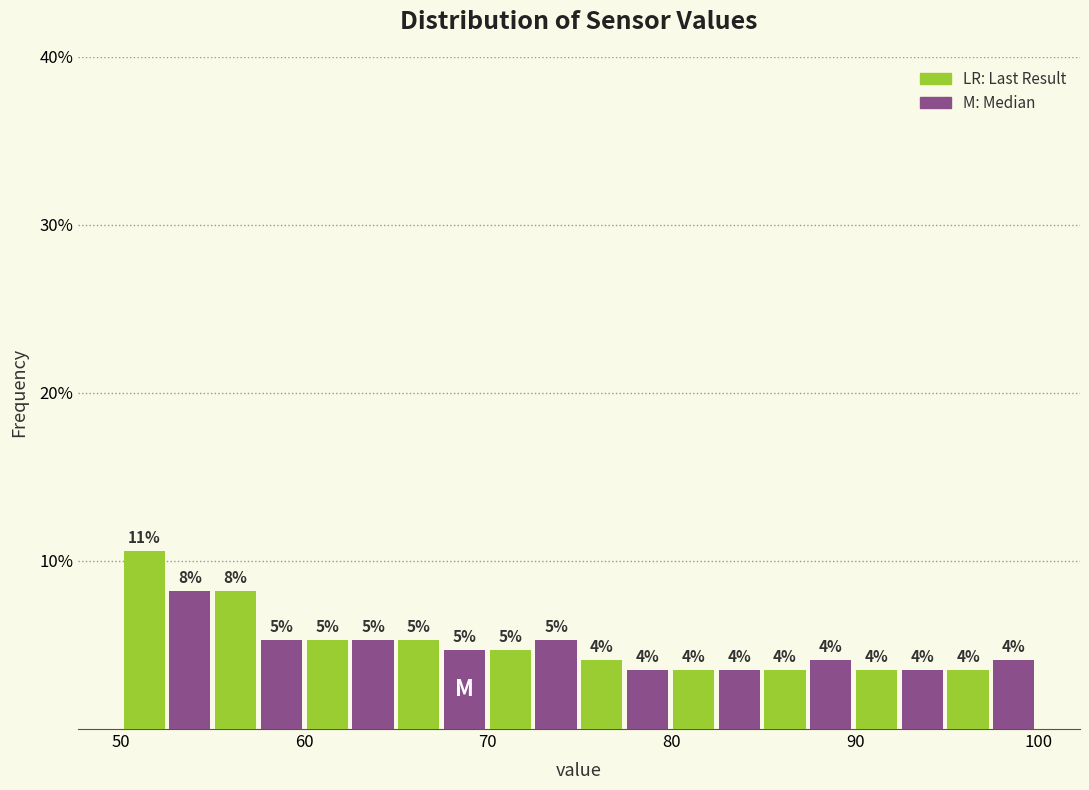

Around what value on the x-axis is the tallest bar? Give the approximate position of its centre, as read against the axis.

51